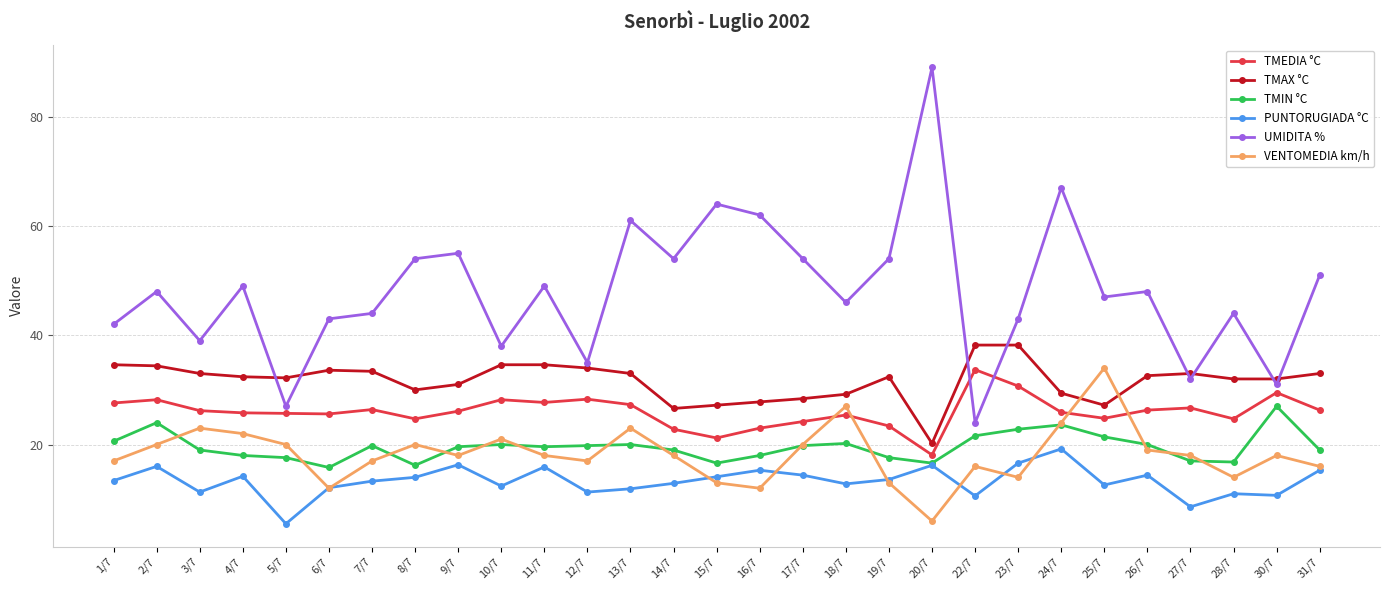

Is it true that TMAX °C equals 55.5 at 4/7?

False